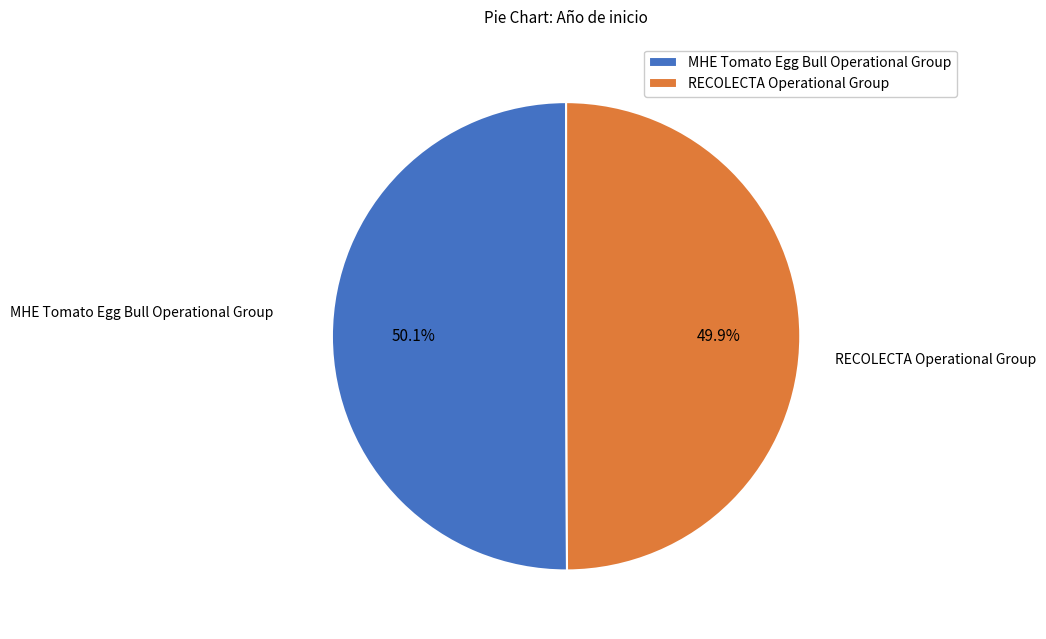

Is there any slice that represents more than half of the pie?

Yes